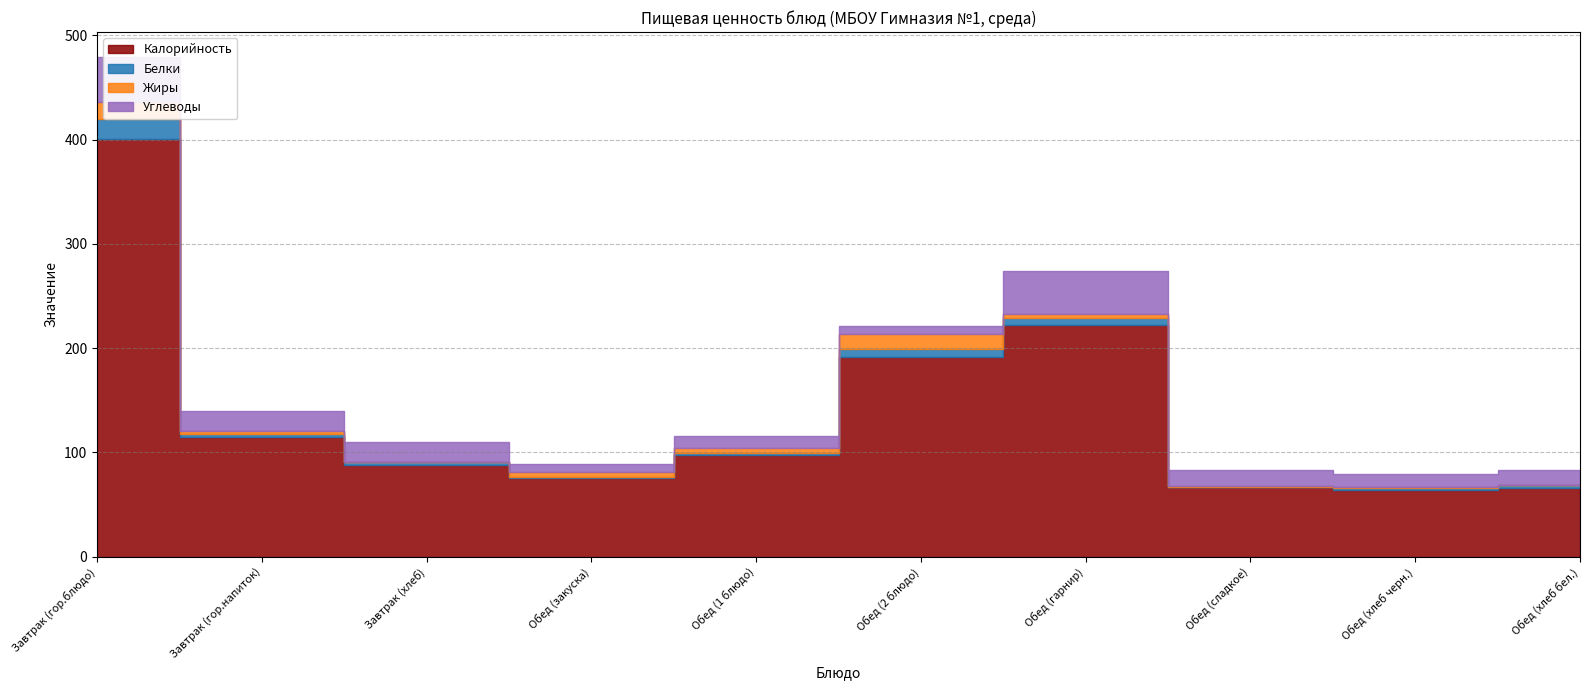

What is the sum of the Жиры values at Обед (хлеб бел.) and Обед (хлеб черн.)?

0.7